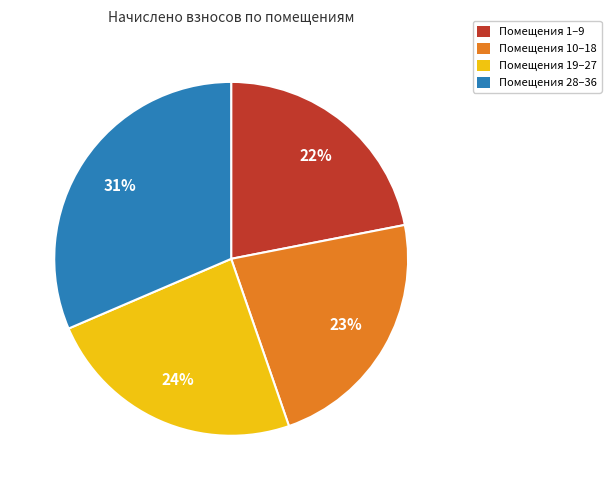

To the nearest percent, what is the average slice percentage?

25%